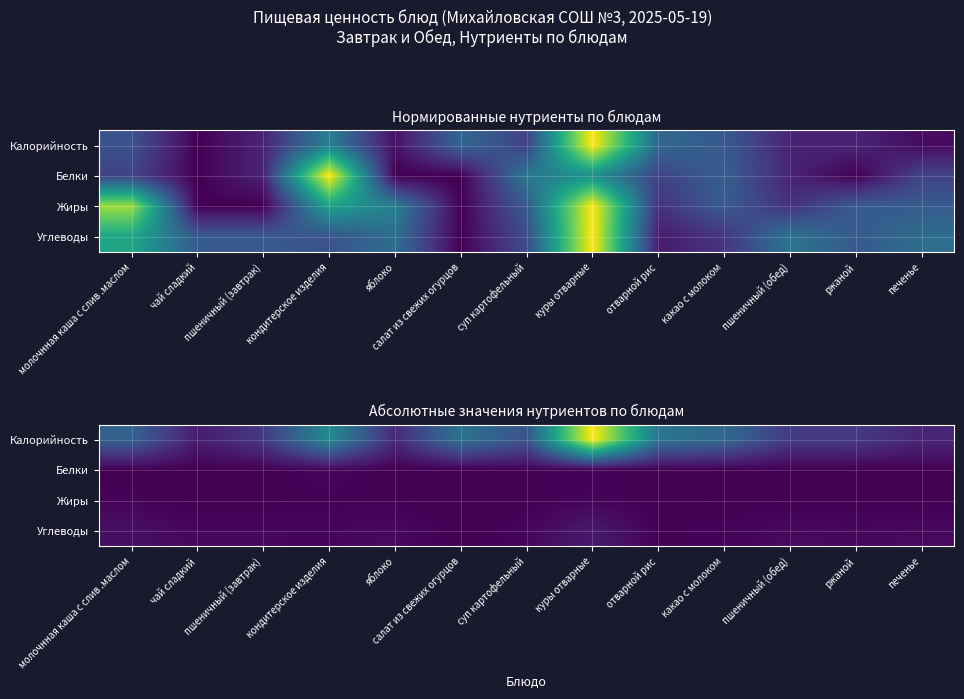

Which series has the largest range (max minus min)?

Калорийность